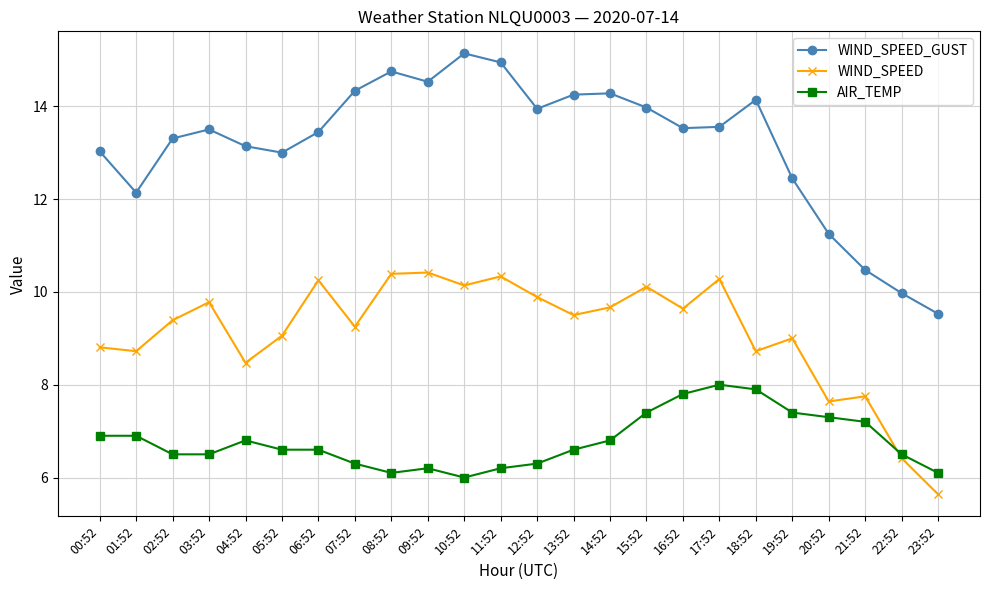

At which label is WIND_SPEED_GUST closest to 12?

01:52